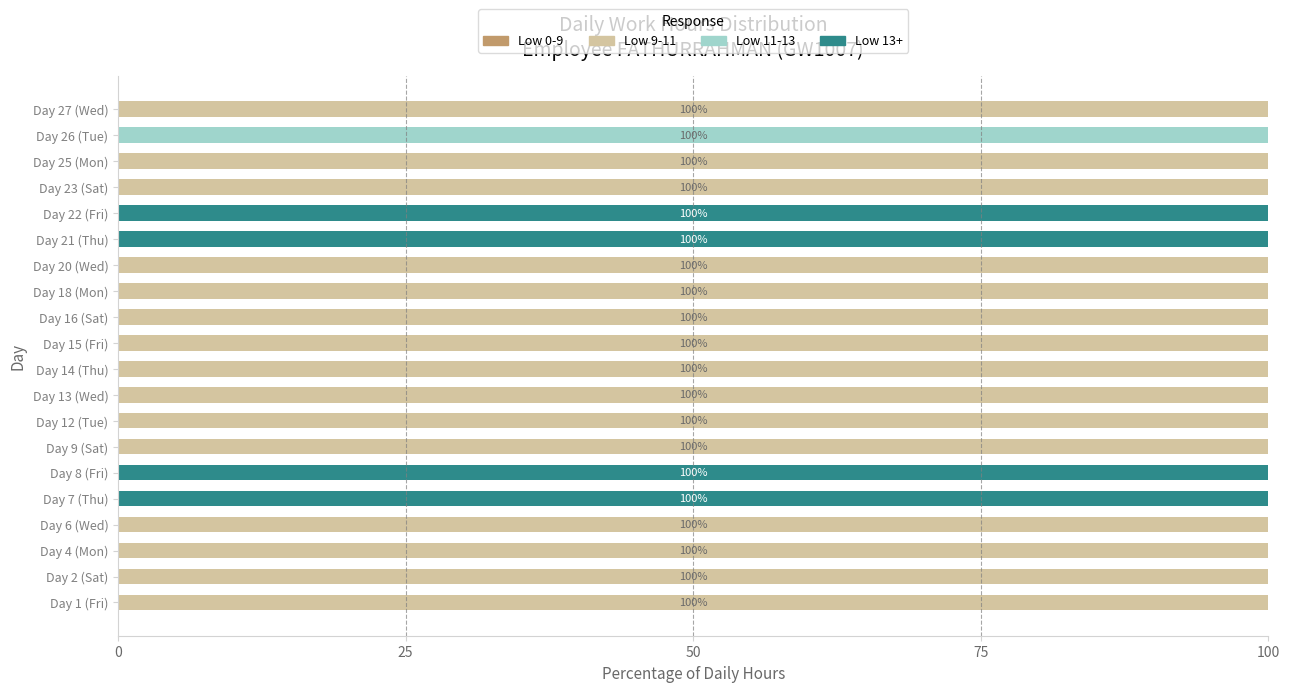

What is the total value across all series at Day 23 (Sat)?

100